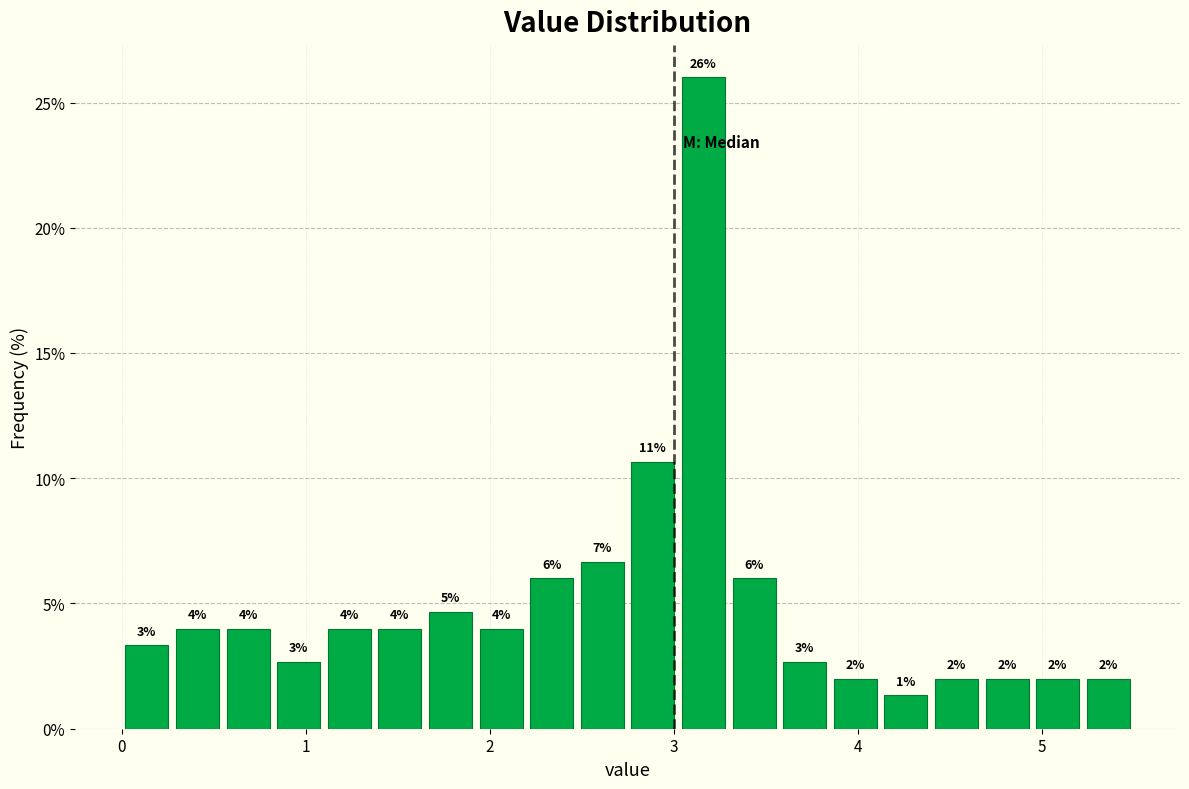

Around what value on the x-axis is the tallest bar? Give the approximate position of its centre, as read against the axis.

3.2